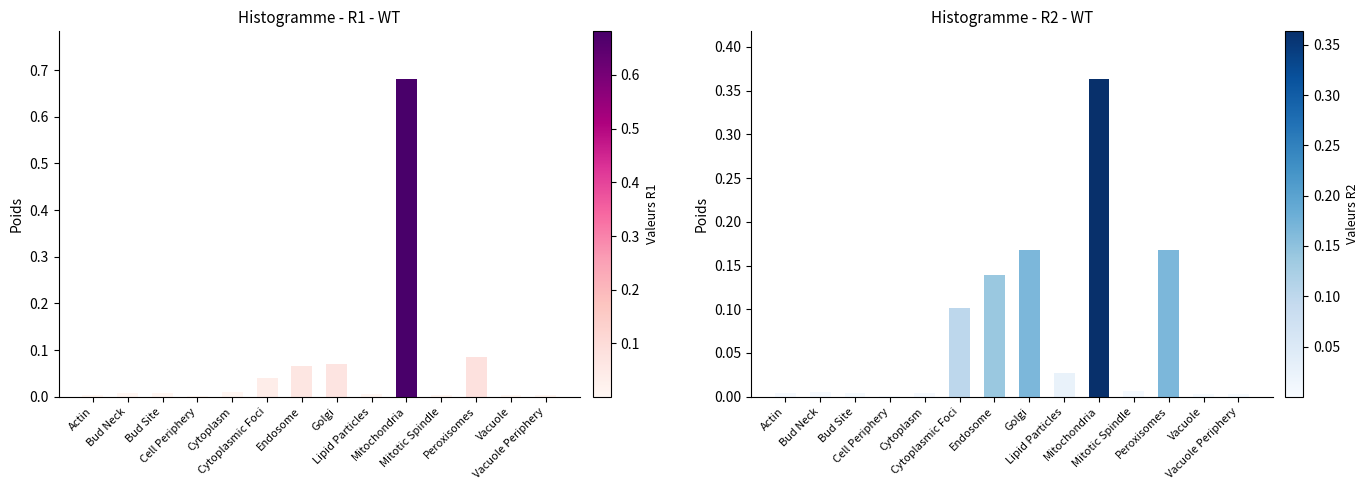

What are all the series names shown in the legend?

R1_WT, R2_WT